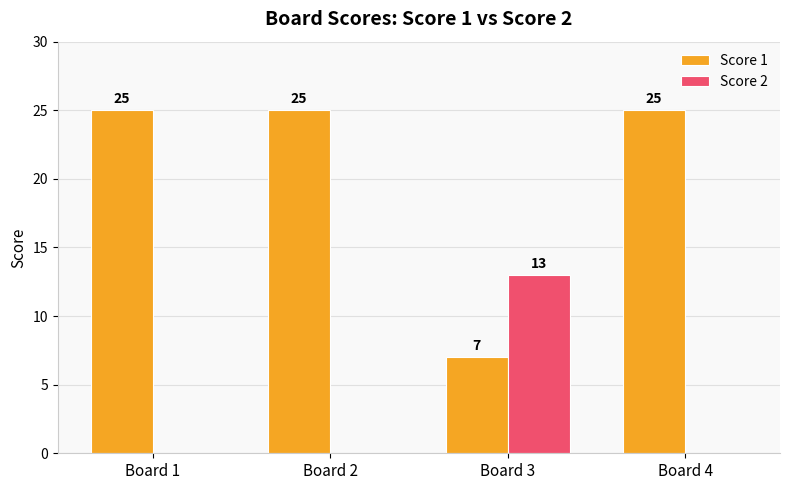

The Score 1 series shows 25 at Board 2. True or false?

True